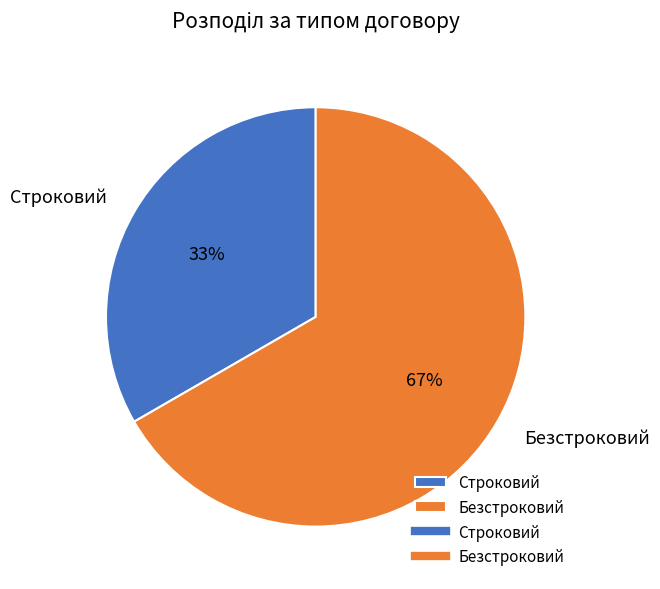

To the nearest percent, what is the combined percentage of Строковий and Безстроковий?

100%